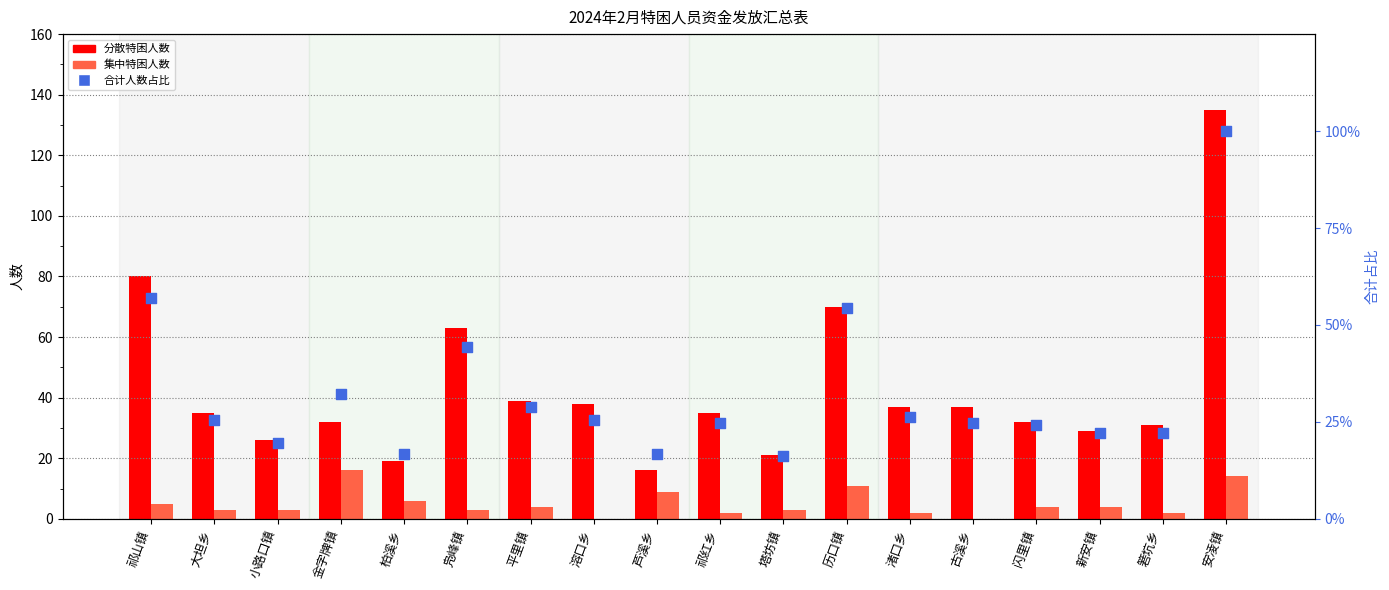

What are all the series names shown in the legend?

分散特困人数, 集中特困人数, 合计人数占比